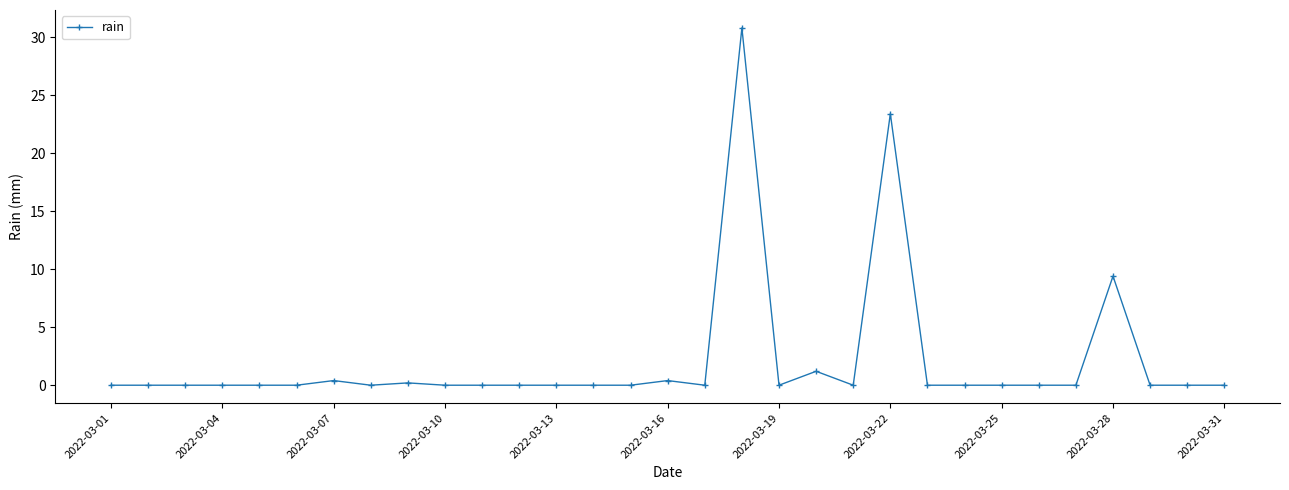

True or false: there are more than 0 points higher than both neighbors.

True